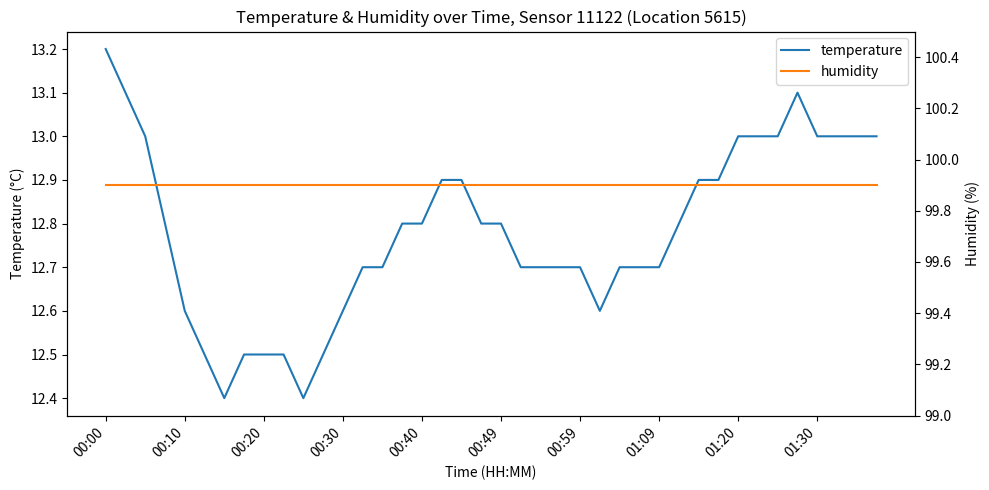

What is the greatest value displayed?

99.9